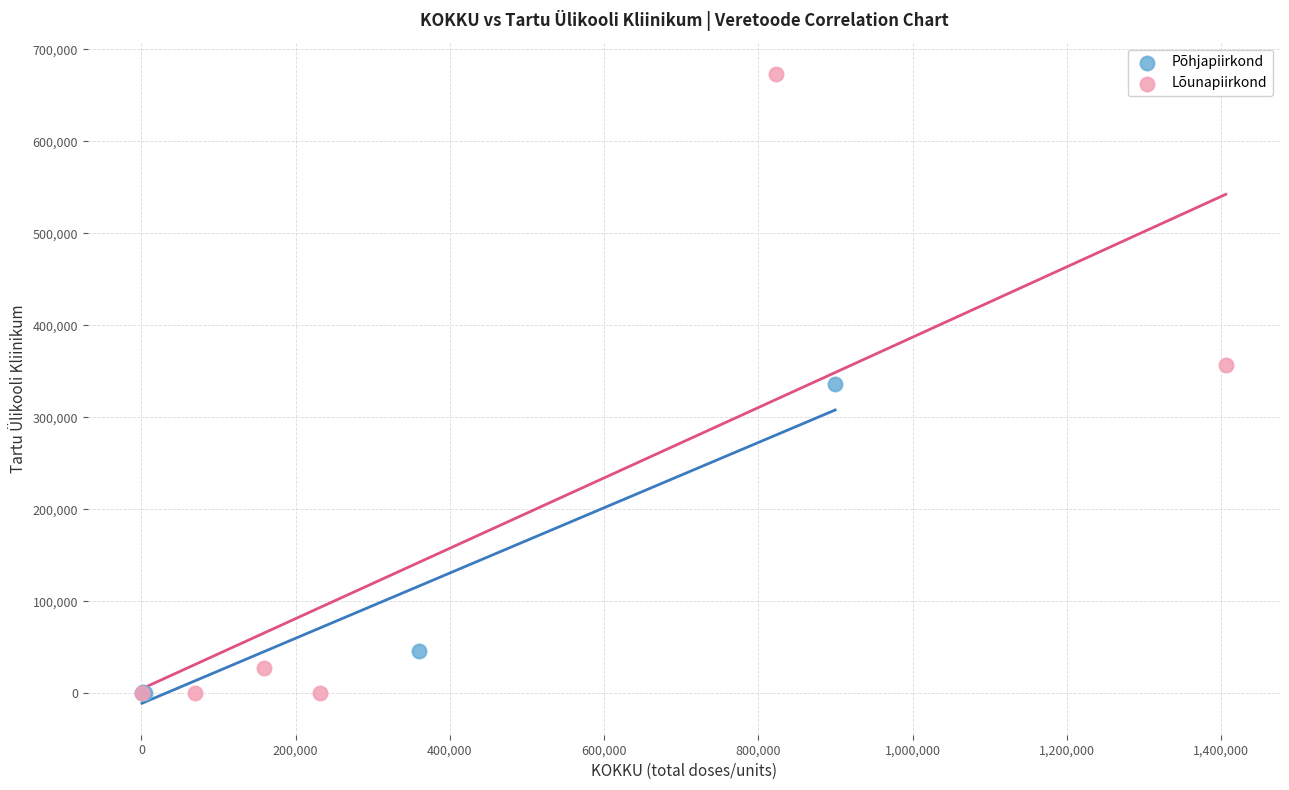

Which series has the largest Y range (max minus min)?

Lõunapiirkond